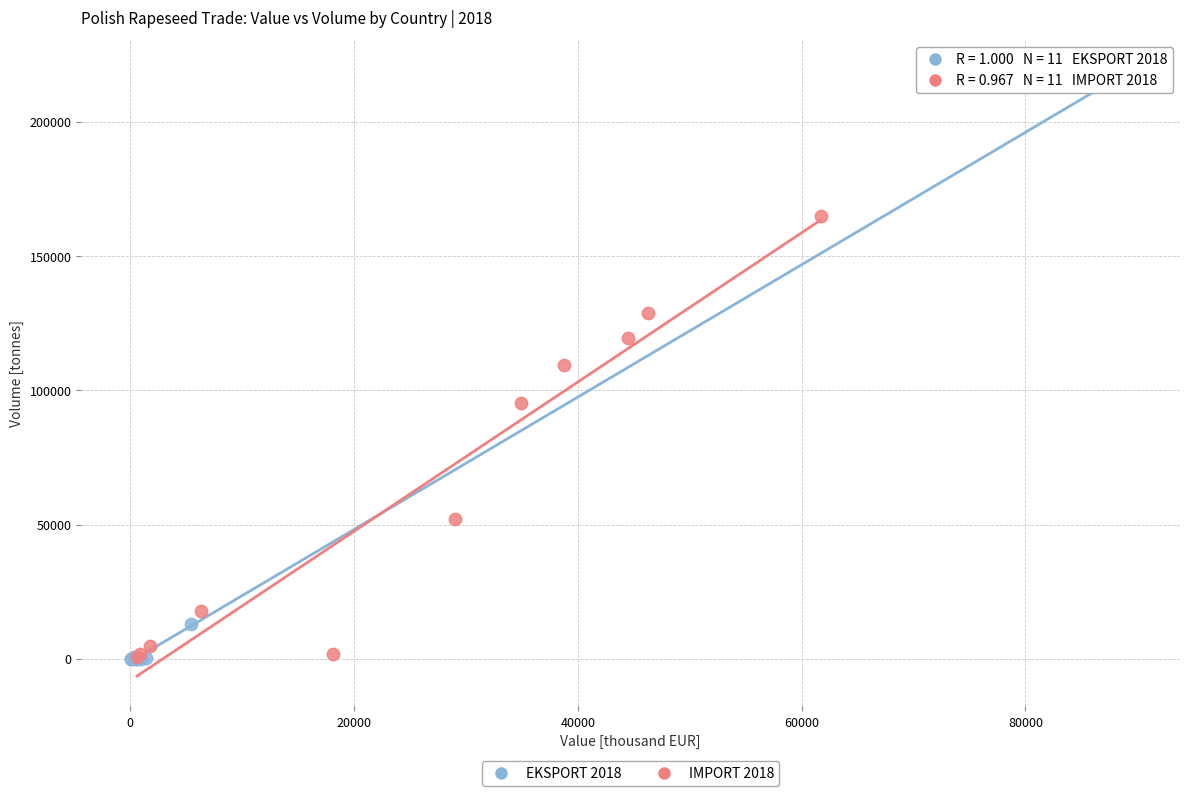

What are all the series names shown in the legend?

EKSPORT 2018, IMPORT 2018